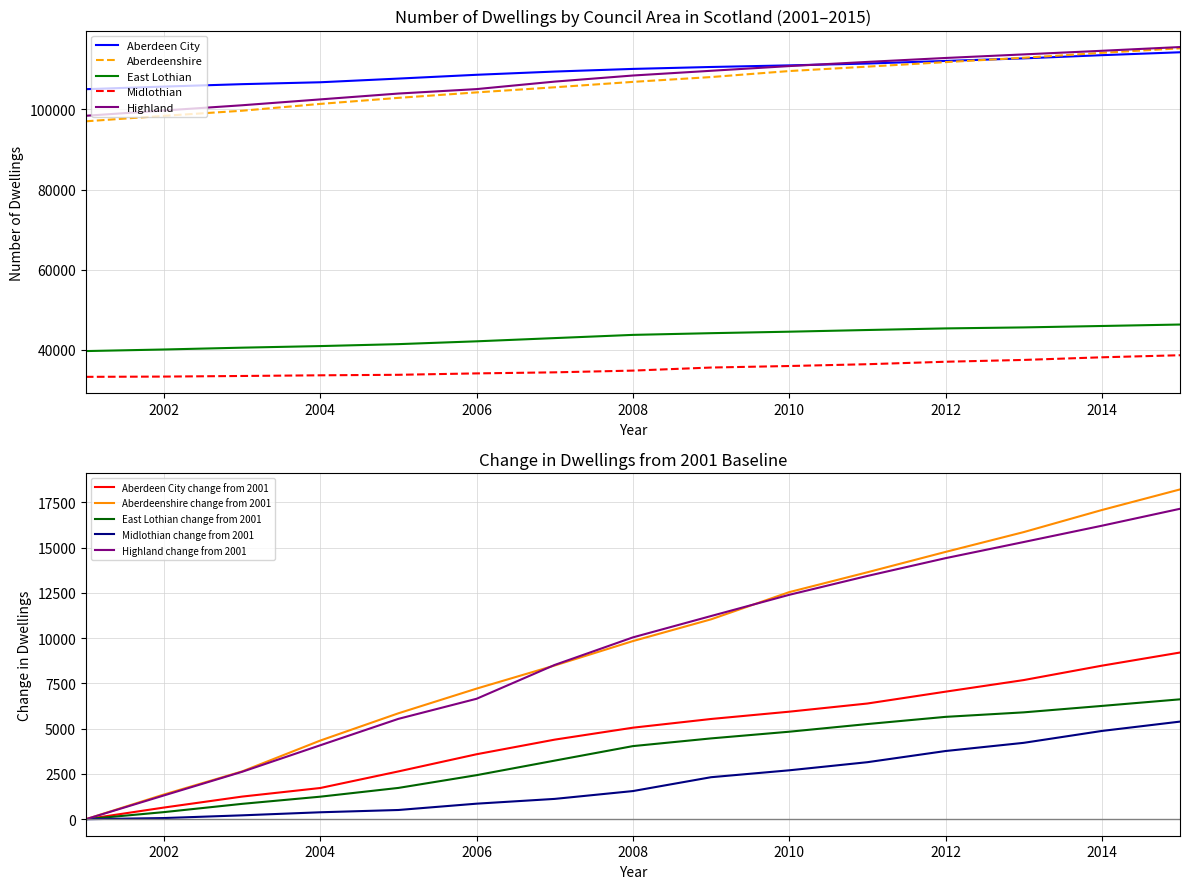

What is the lowest value of the Highland series?

98398